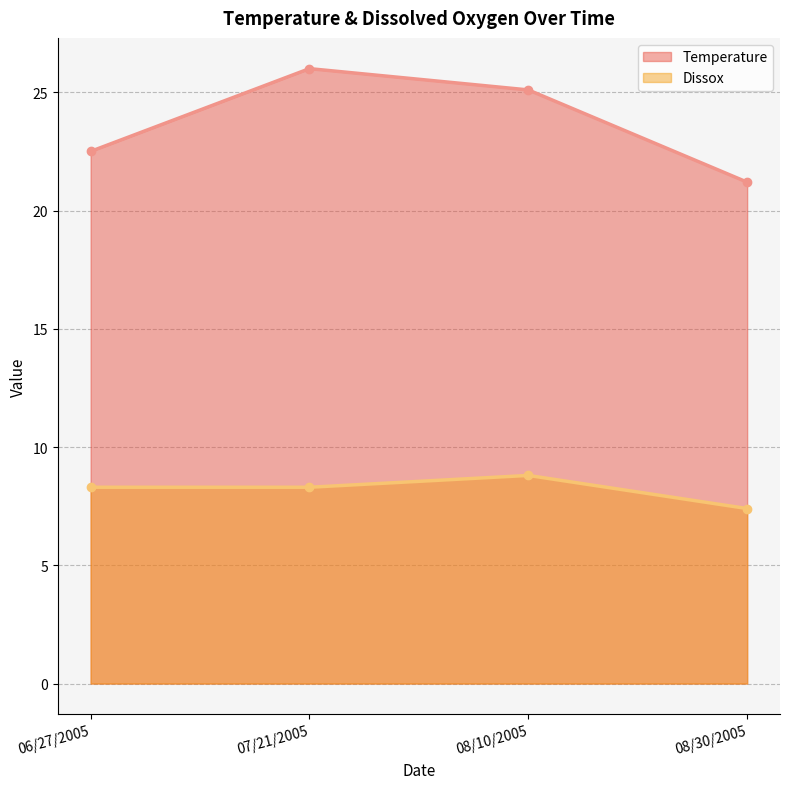

How many values in the Dissox series are below 8?

1